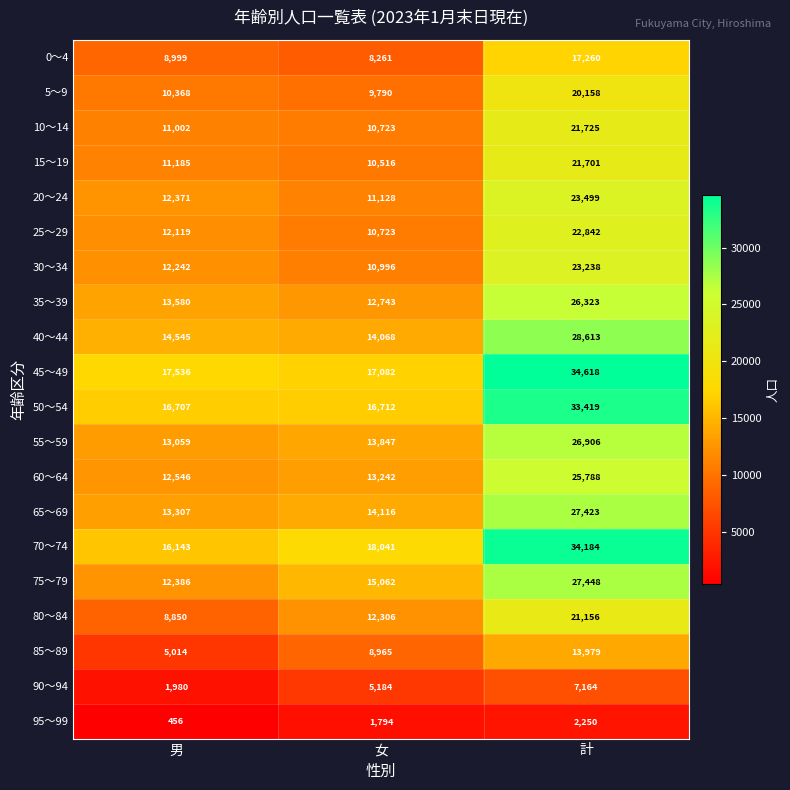

Which series has the largest total across all categories?

45～49